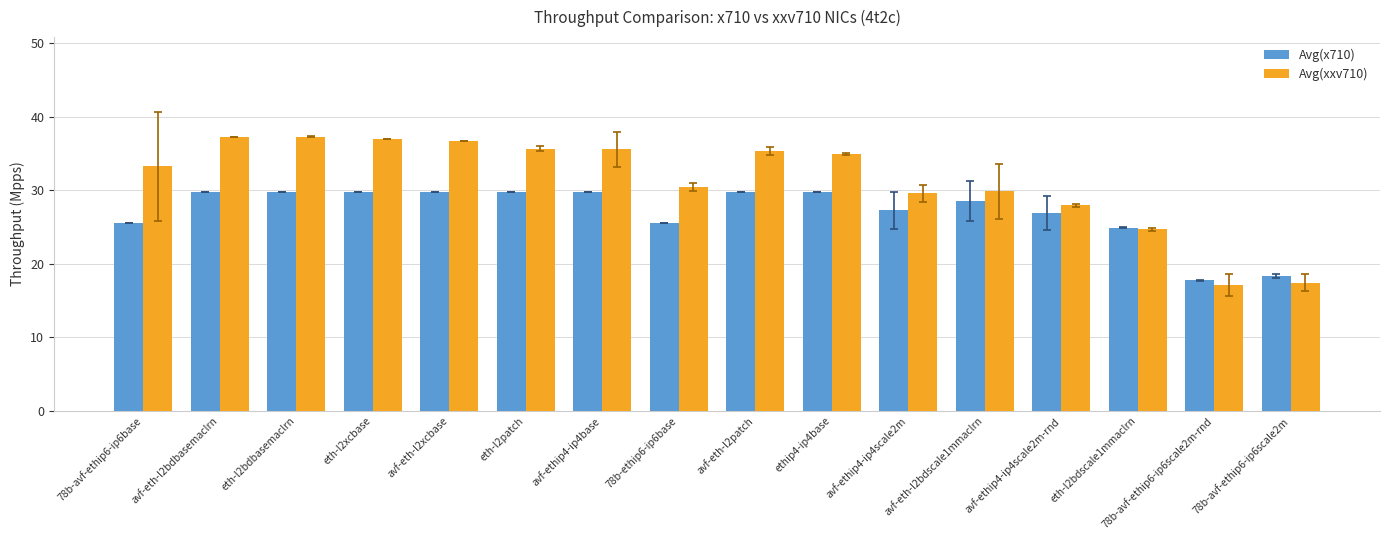

The Avg(x710) series shows 26.9 at avf-ethip4-ip4scale2m-rnd. True or false?

True